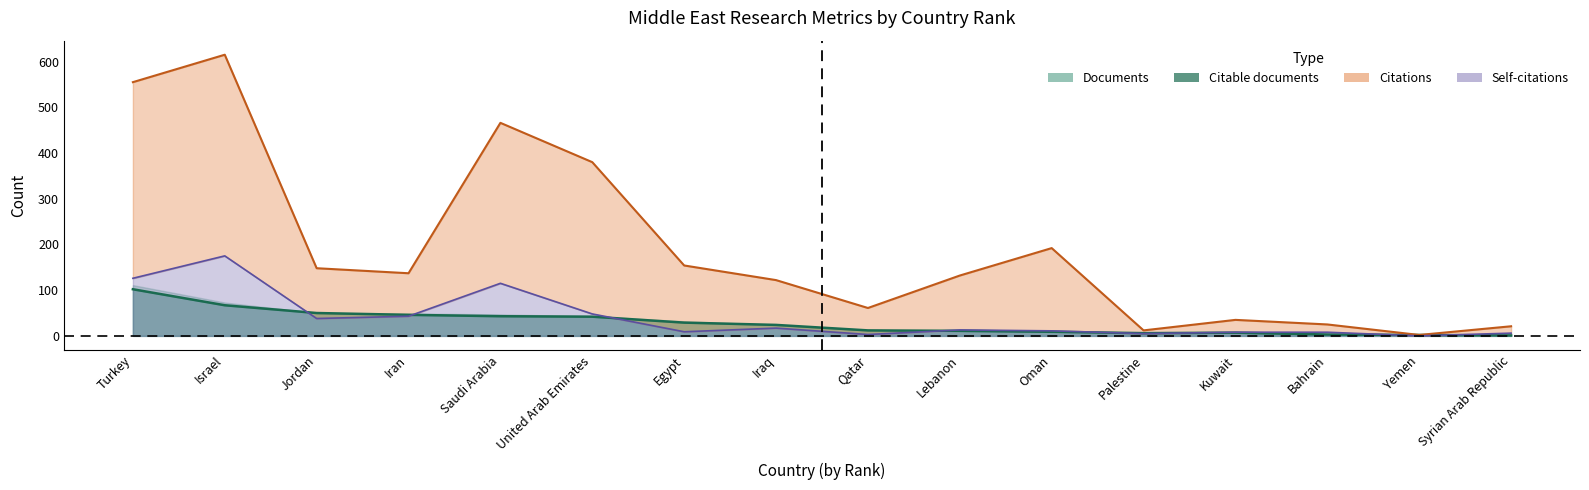

List the labels in order of Self-citations value, smallest first.

Yemen, Qatar, Palestine, Syrian Arab Republic, Kuwait, Bahrain, Egypt, Oman, Lebanon, Iraq, Jordan, Iran, United Arab Emirates, Saudi Arabia, Turkey, Israel